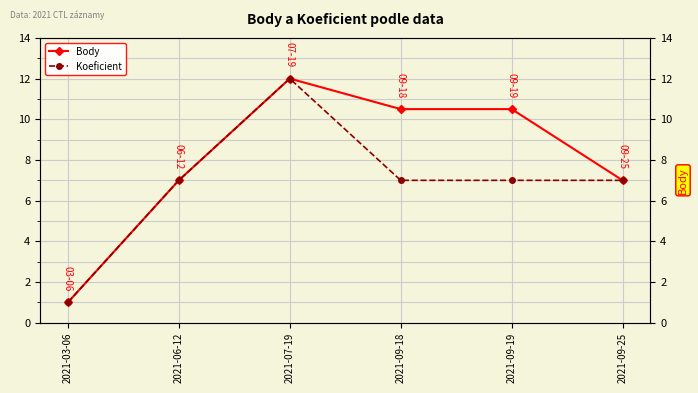

How many data points does each series have?

6